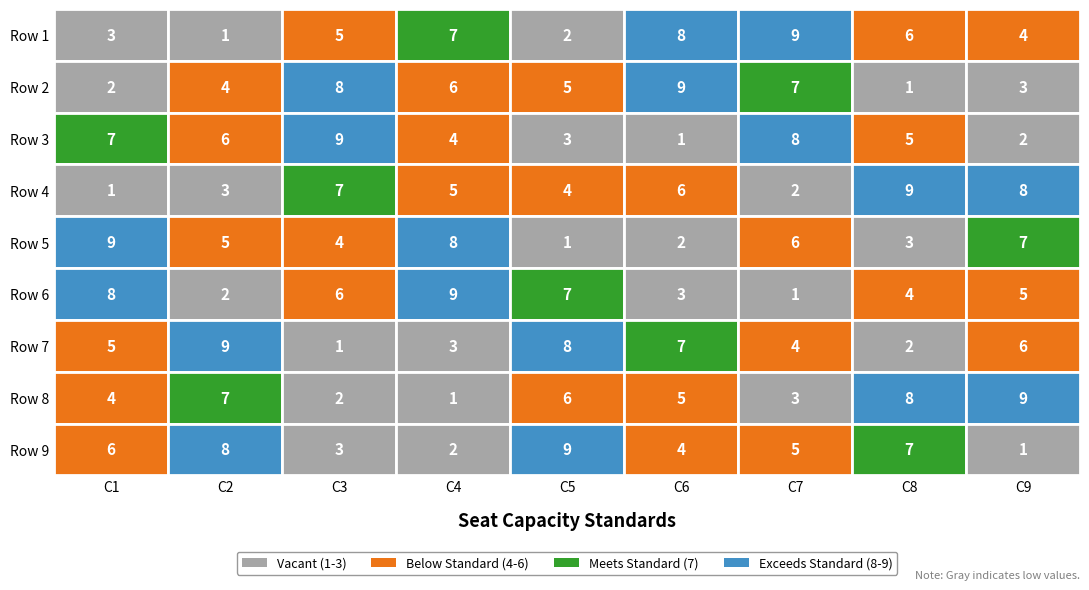

What is the difference between the highest and lowest values at 7?

8